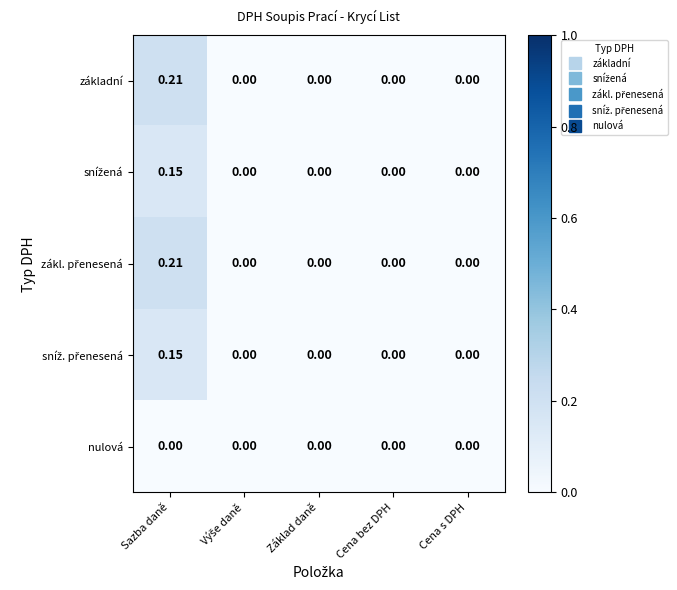

Which category has the highest value in the základní series?

Sazba daně